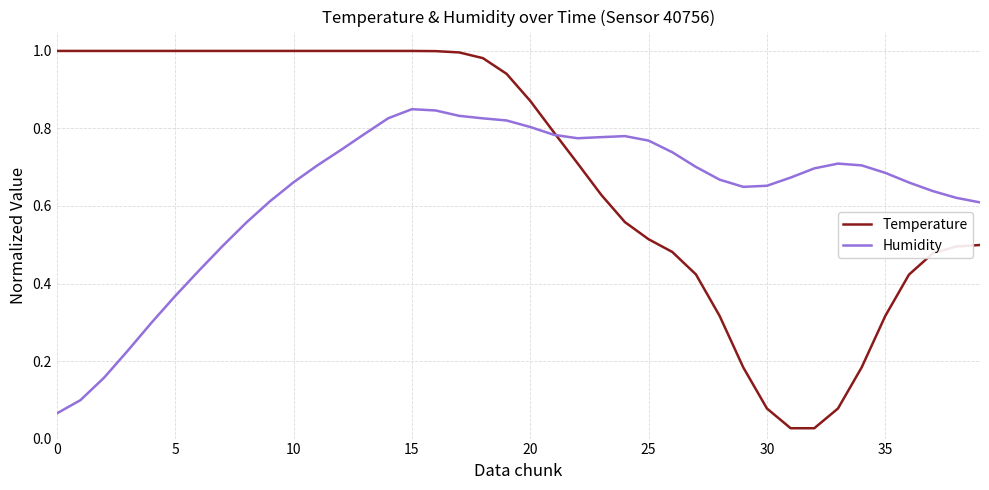

Is this an area chart (filled region under the line)?

No